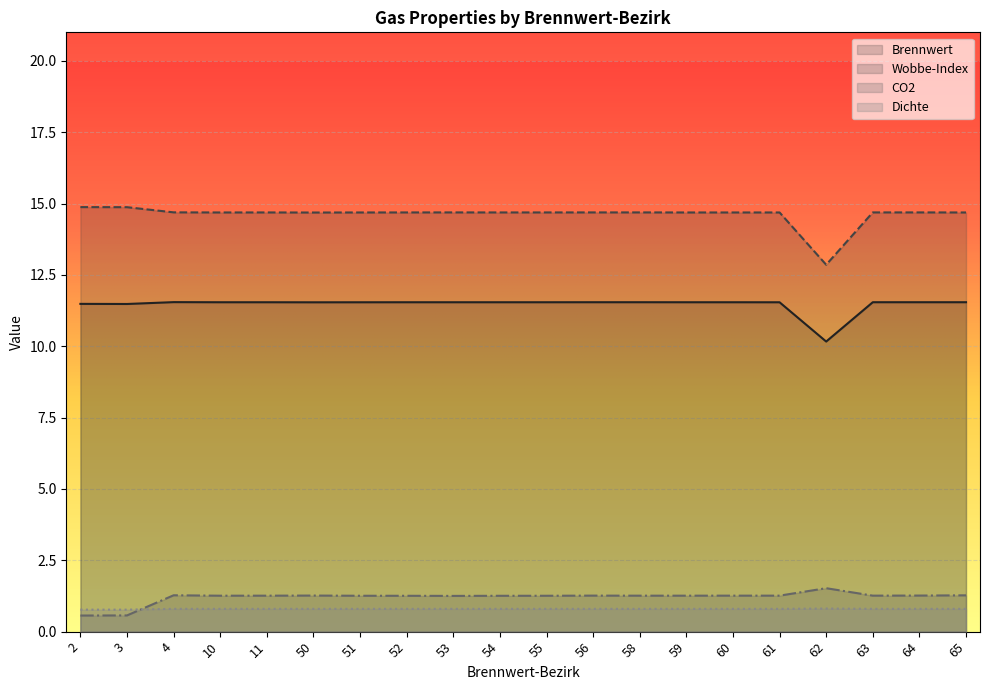

At which label does Wobbe-Index first exceed 14?

2